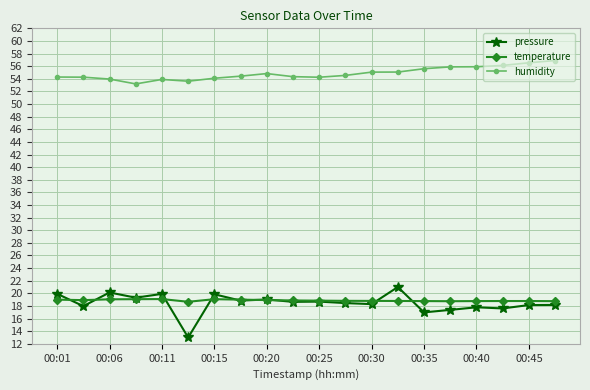

Count the number of data series in this chart.

3